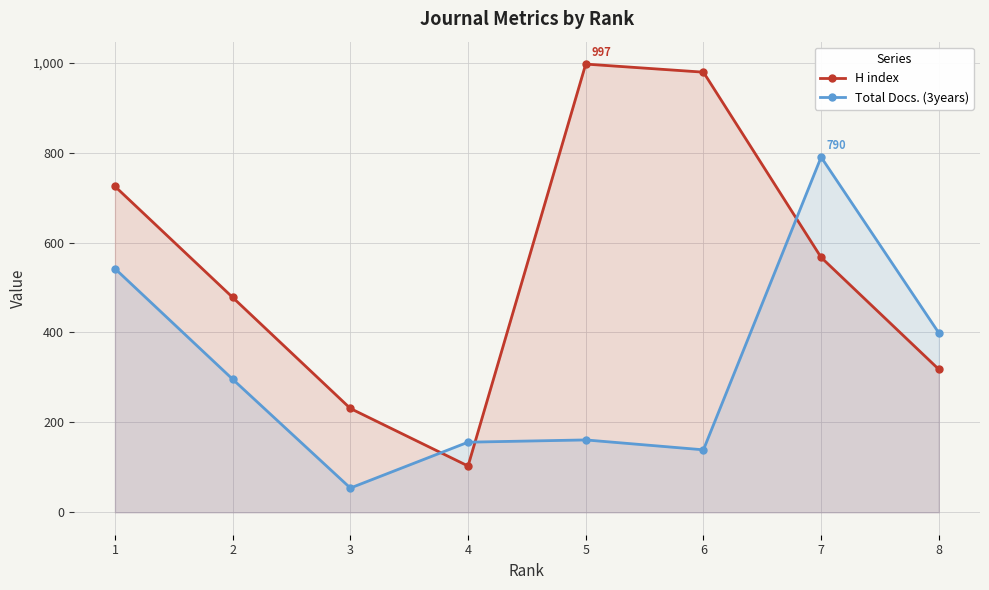

What is the spread (max minus min) of values at 1?

183